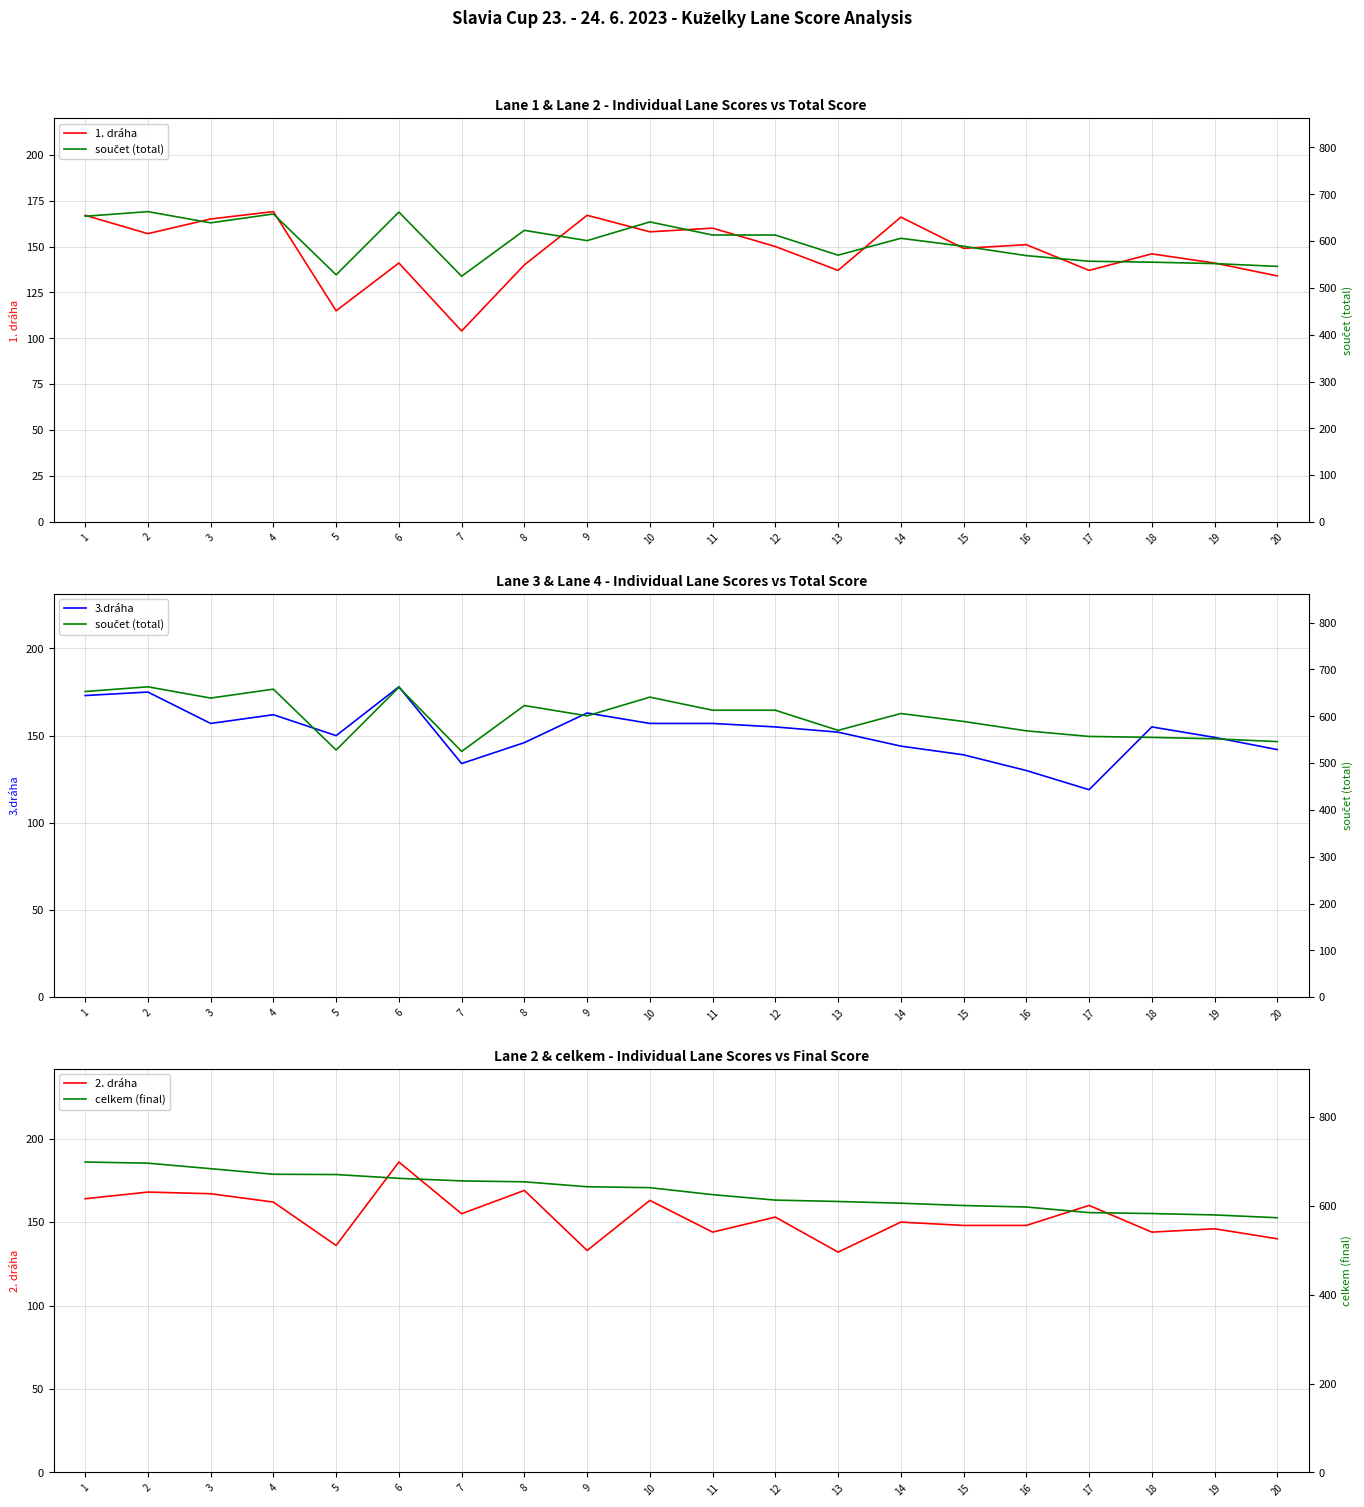

Which category has the highest value in the 1. dráha series?

4